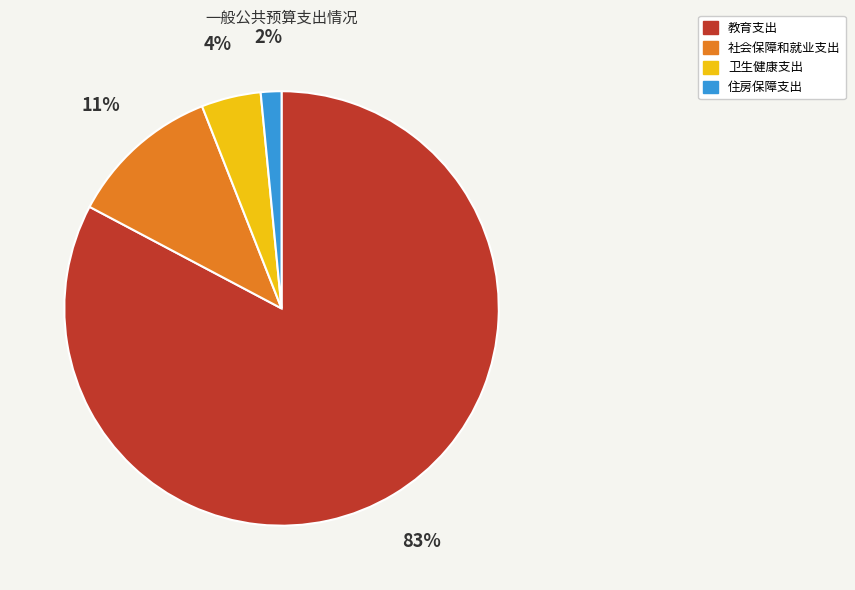

Which category has the smallest portion of the pie?

住房保障支出